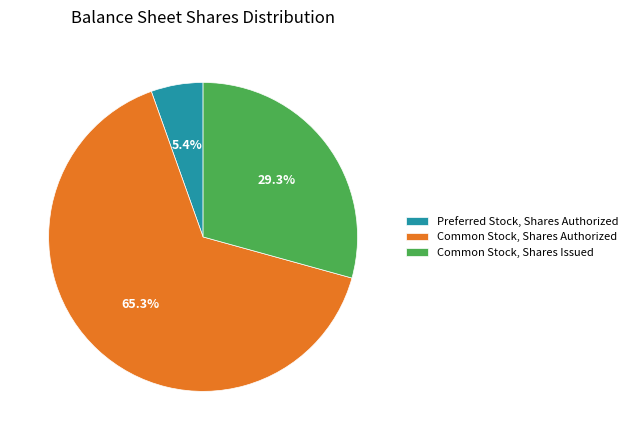

Combined, what portion of the pie is Common Stock, Shares Issued and Preferred Stock, Shares Authorized?

34.7%